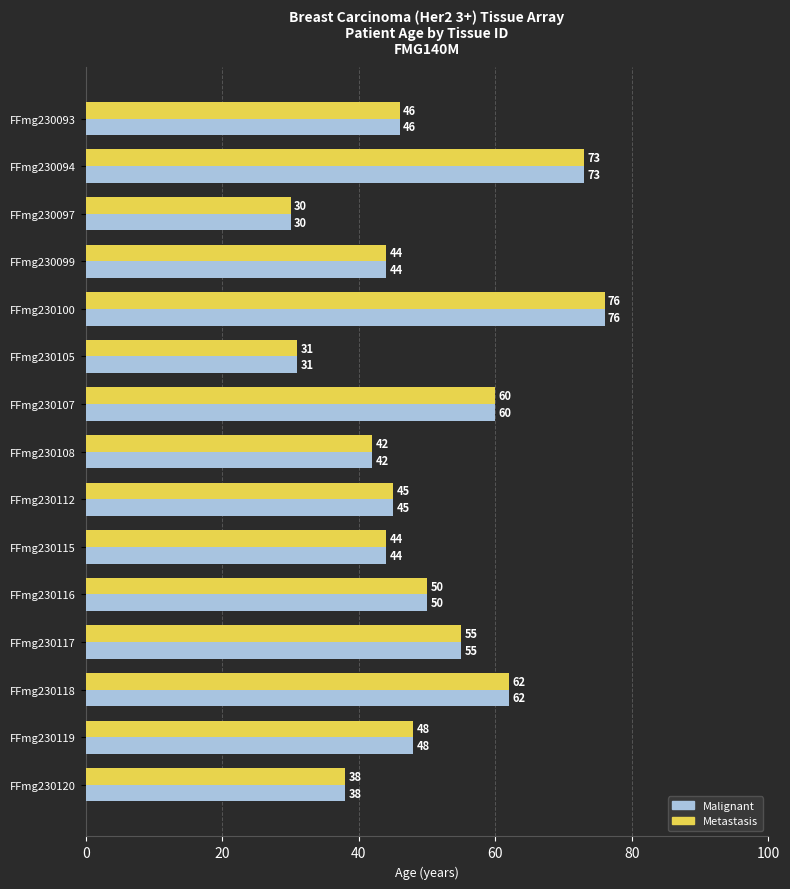

At which category is the sum across all series the highest?

FFmg230100